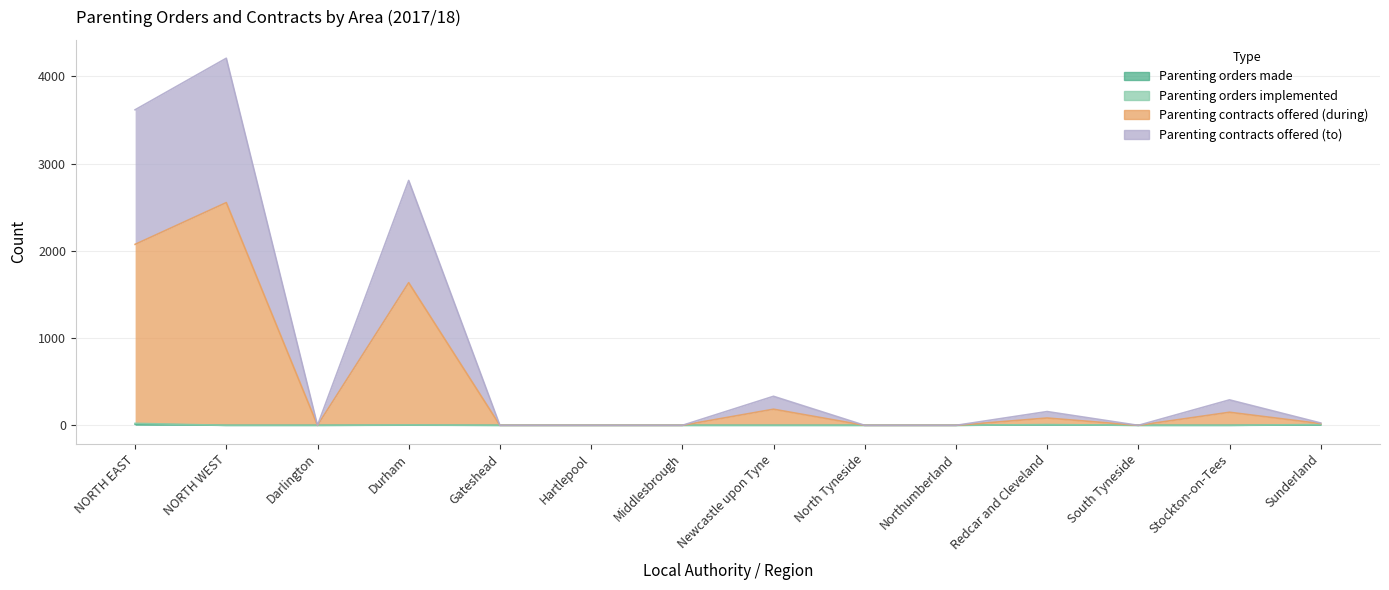

Which label corresponds to the largest value in the chart?

NORTH WEST